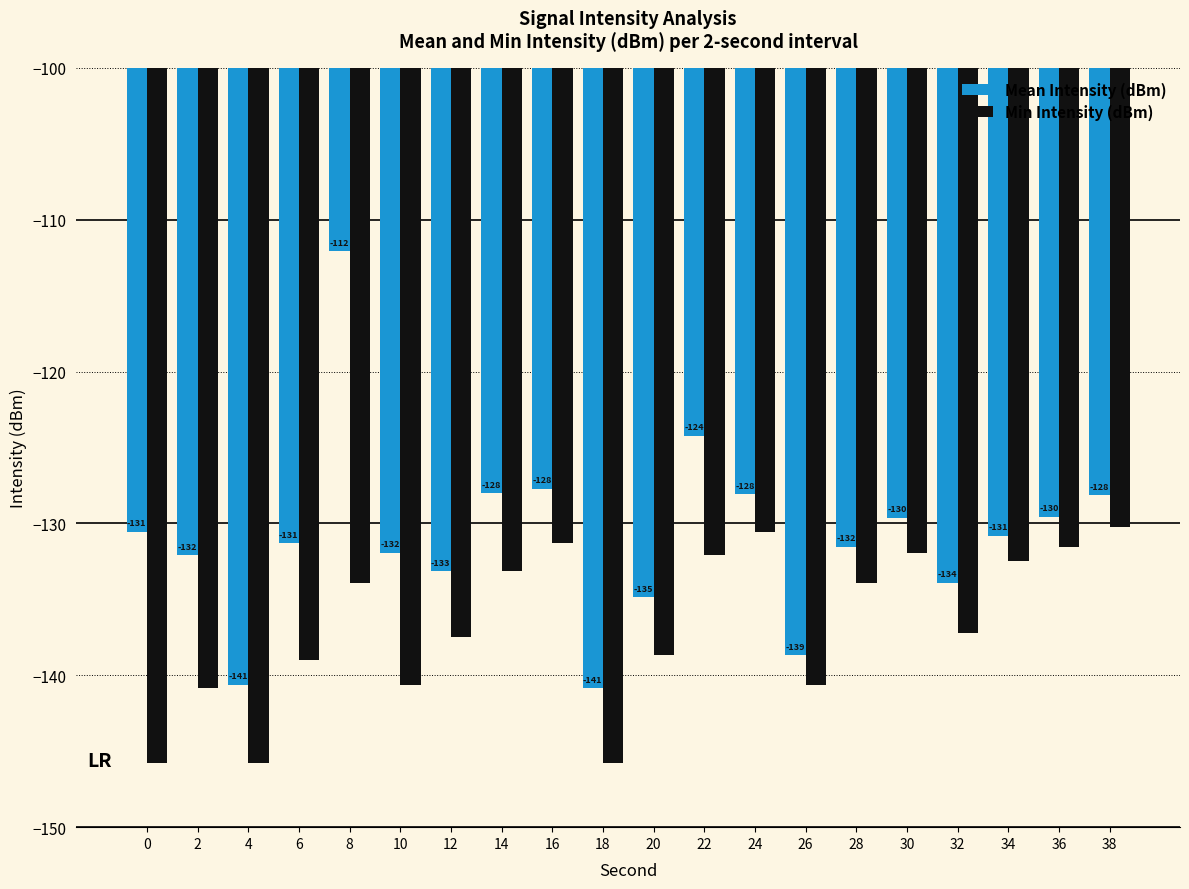

Between 6 and 24, which series saw the biggest shift?

Min Intensity (dBm)